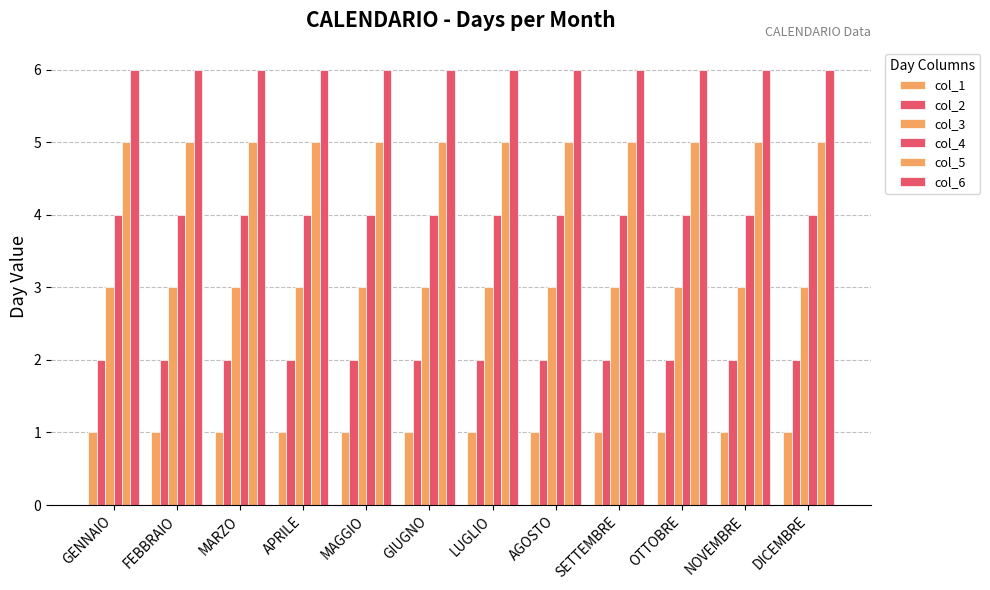

Count the number of data series in this chart.

6